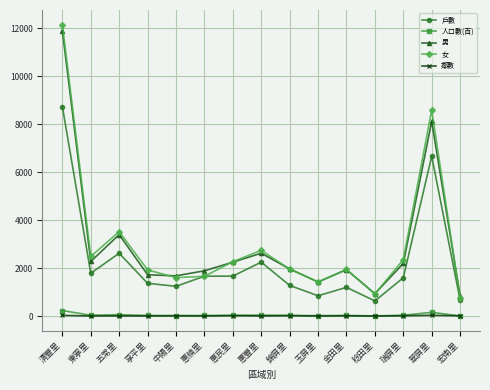

What is the label of the 4th point from the left?

享平里